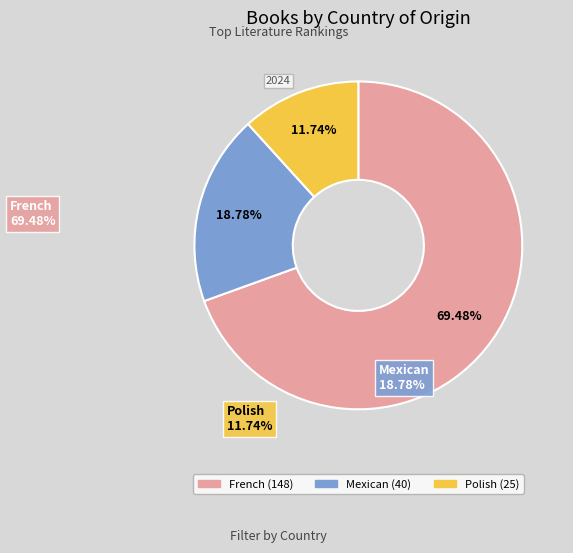

Between Mexican and Polish, which is larger?

Mexican